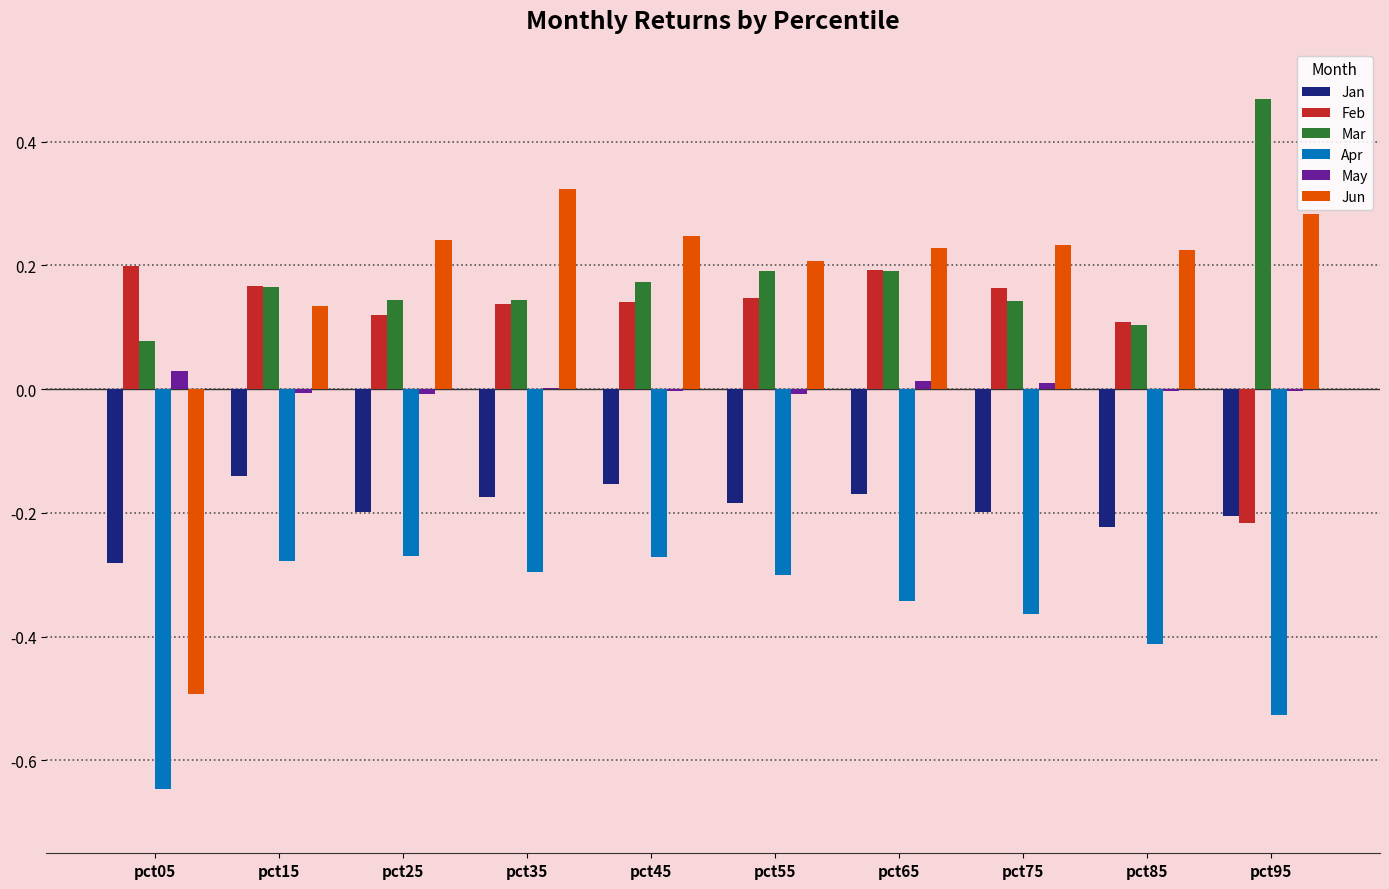

Count the number of data series in this chart.

6